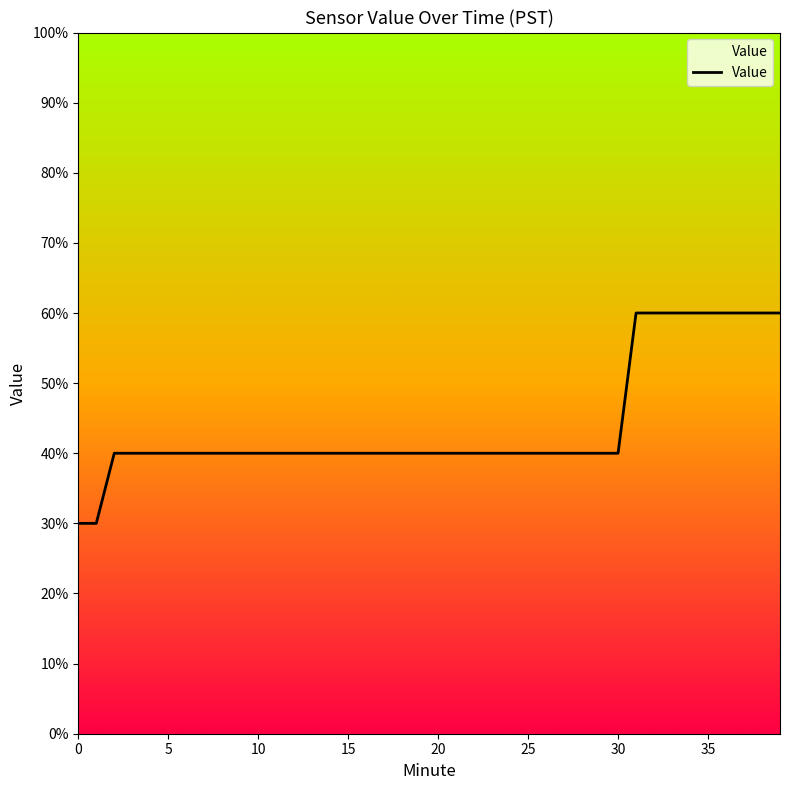

Does the chart have visible grid lines?

No